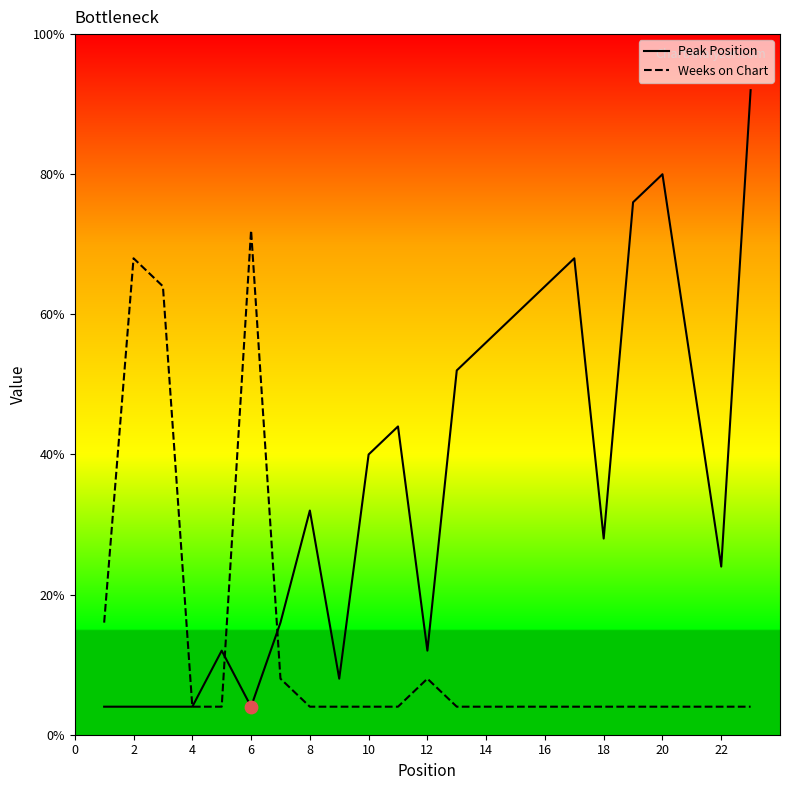

At how many categories does at least one series exceed 13?

10